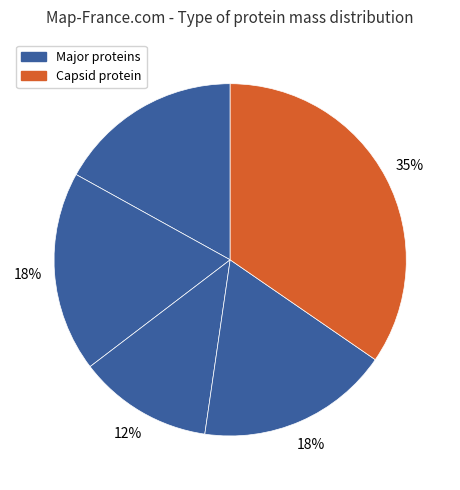

Count the number of slices in the pie.

5